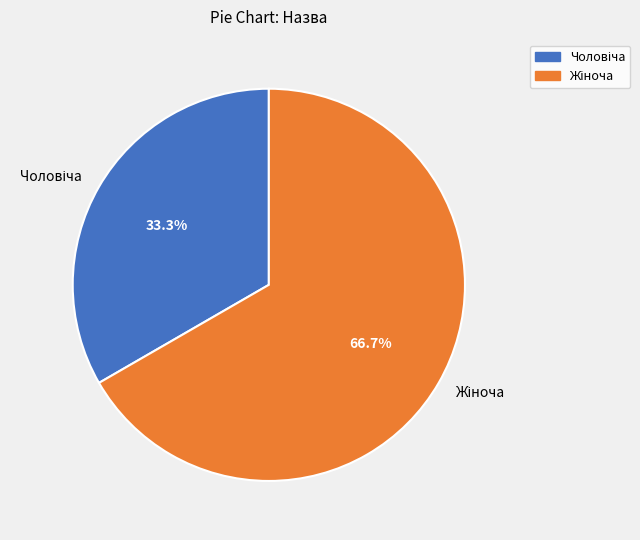

Does any single category account for the majority?

Yes